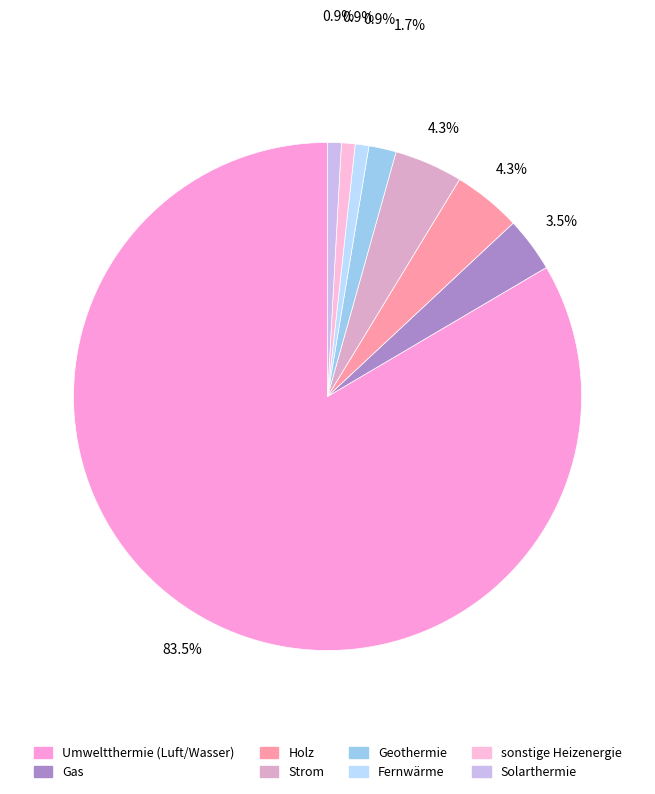

Is there any slice that represents more than half of the pie?

Yes